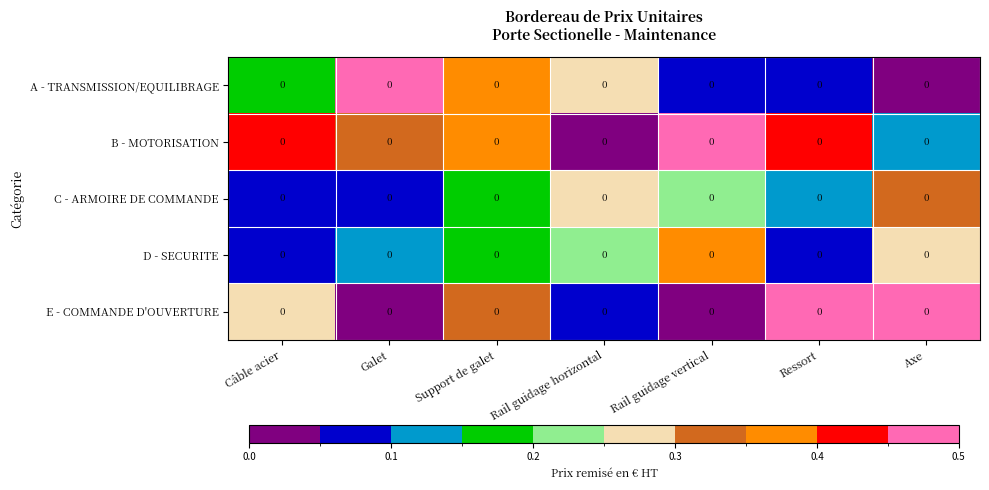

Count the number of data series in this chart.

5